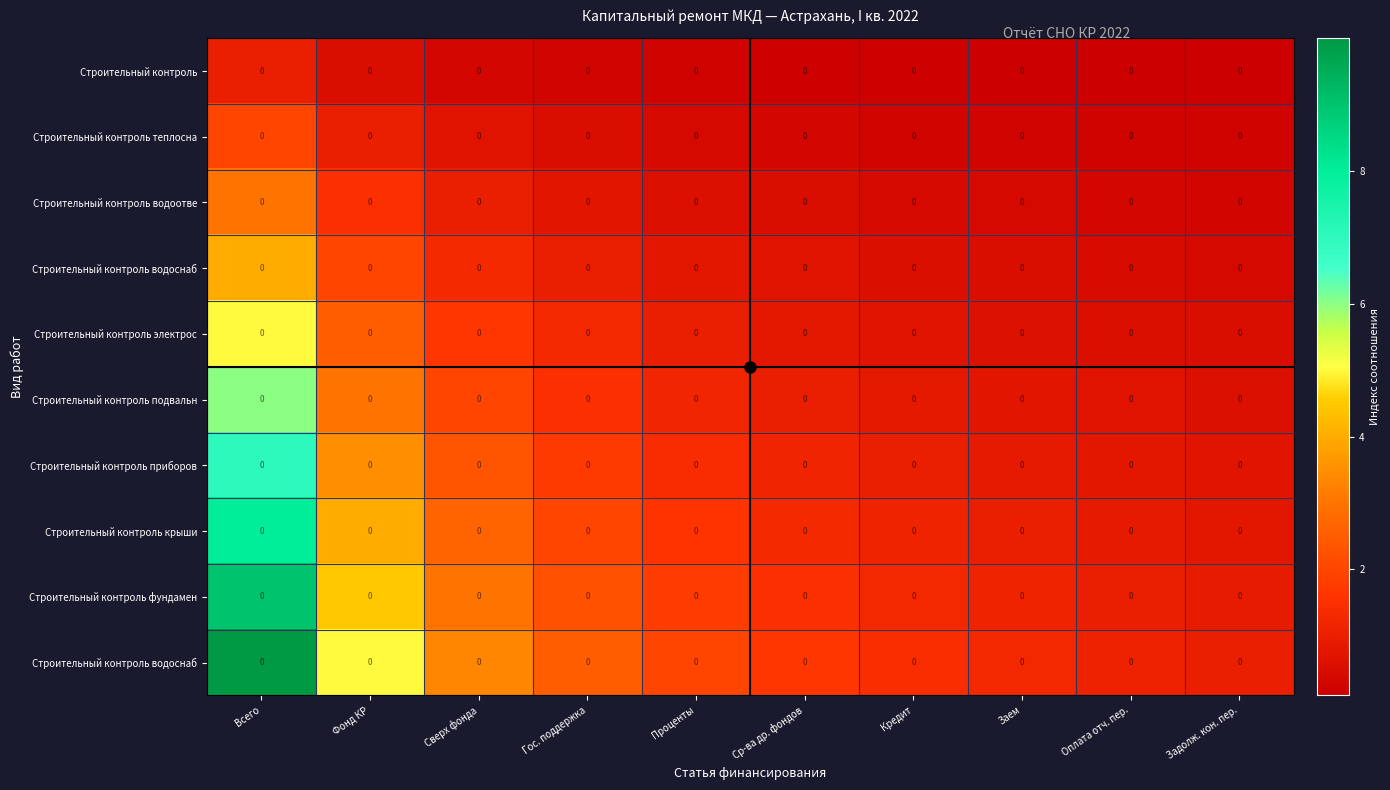

What is the greatest value displayed?

10.0